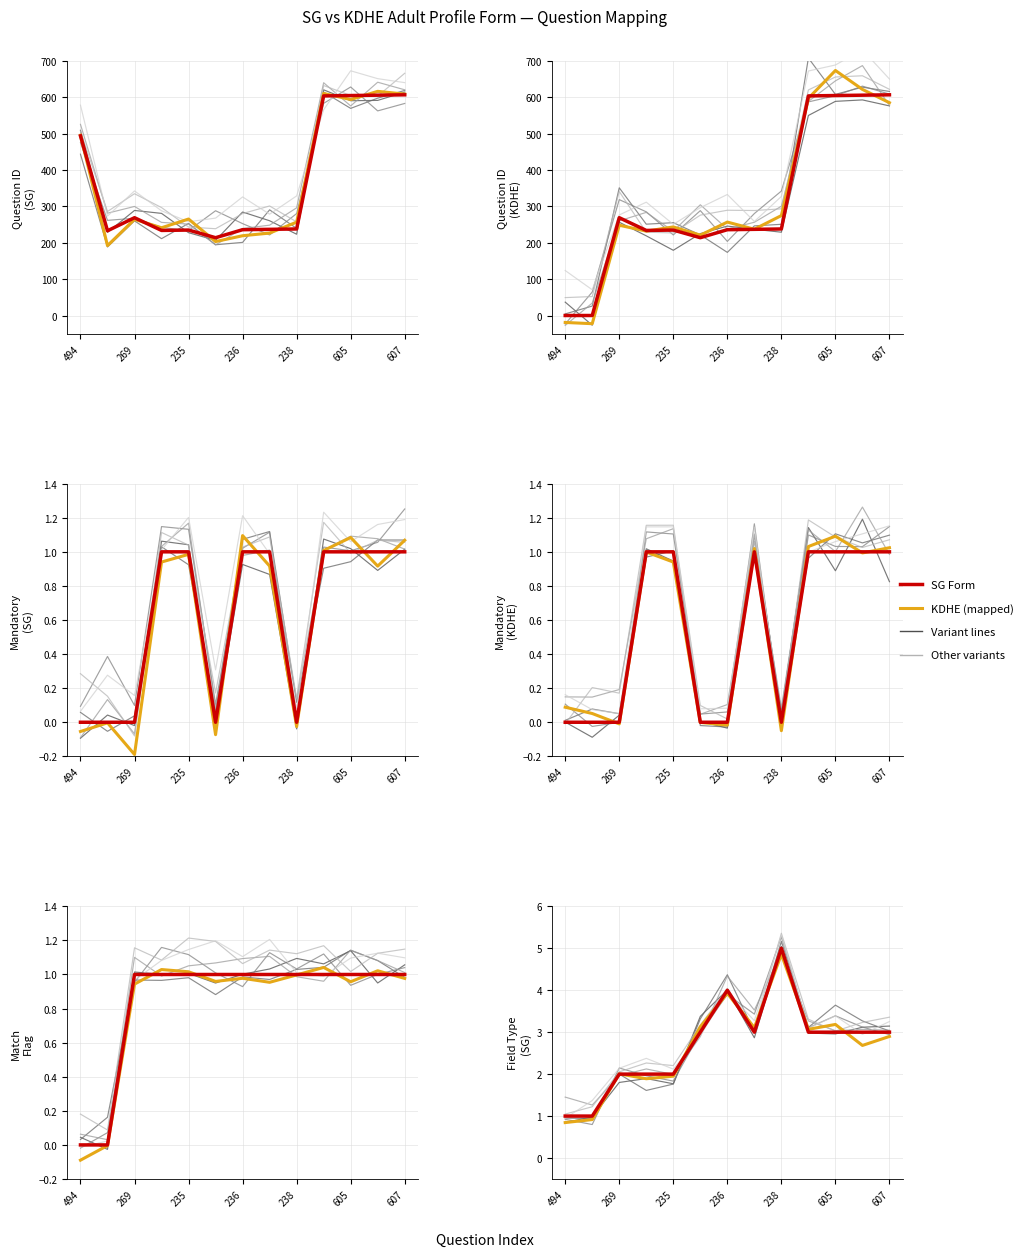

What is the sum of all SG Form values?

35.0